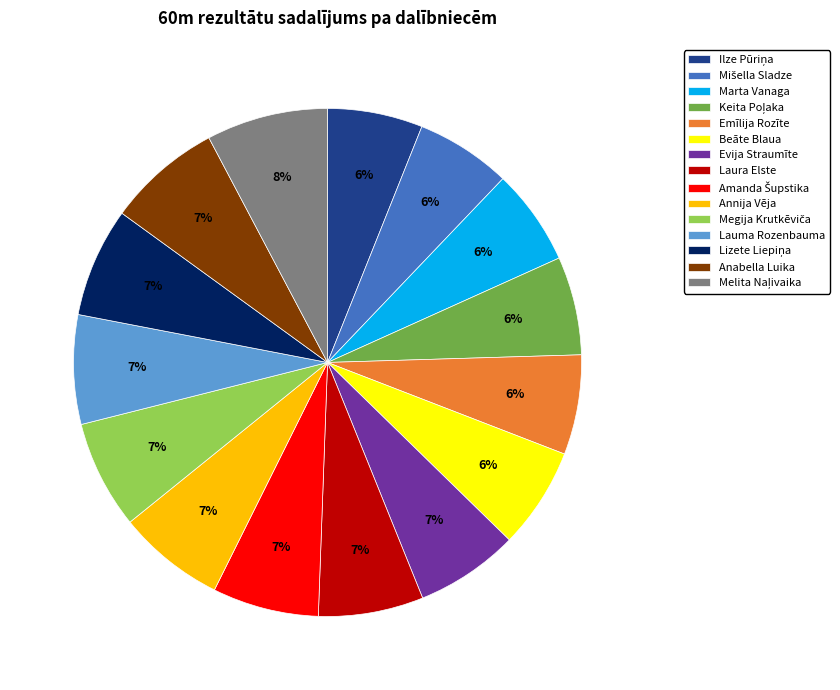

To the nearest percent, what is the average slice percentage?

7%